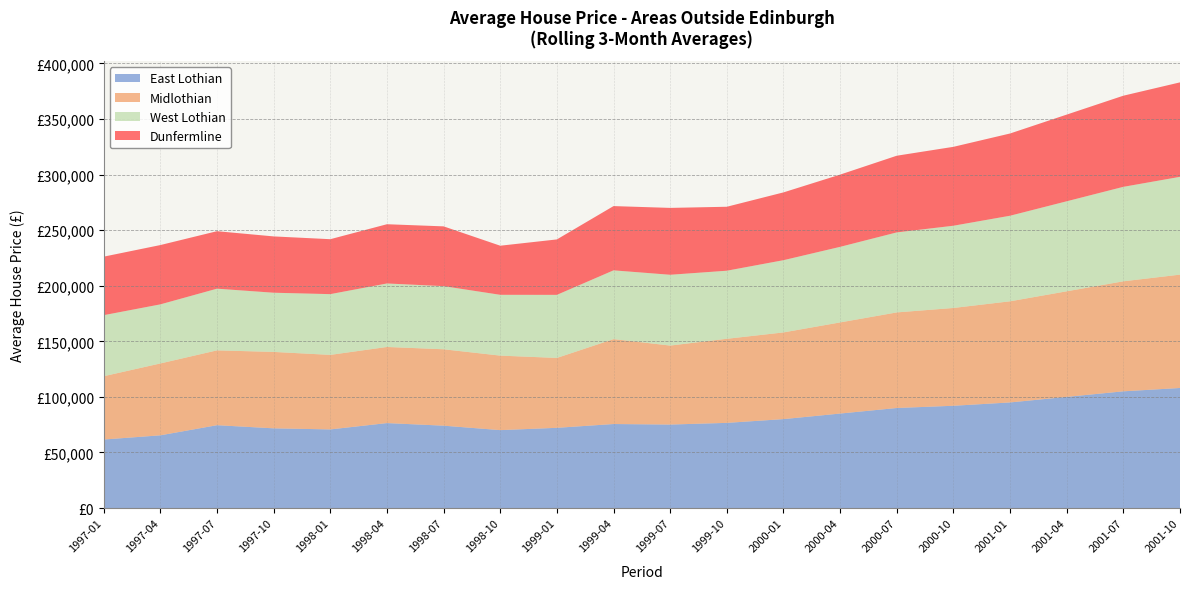

Reading left to right, extract all data points from this chart.

East Lothian: 61631.2	65404.4	74517.6	71697.2	70721.6	76418.6	74084.8	70084.9	72157.0	75574.1	75098.7	76610.9	80000.0	85000.0	90000.0	92000.0	95000.0	100000.0	105000.0	108000.0
Midlothian: 56965.4	64677.0	67343.8	68761.5	67071.0	68493.2	68753.2	67042.8	62884.3	76411.6	71077.3	75659.3	78000.0	82000.0	86000.0	88000.0	91000.0	95000.0	99000.0	102000.0
West Lothian: 54924.8	53160.6	55500.4	53258.8	54657.0	57137.0	56807.4	54710.2	56755.0	61871.7	63703.4	61253.6	65000.0	68000.0	72000.0	74000.0	77000.0	81000.0	85000.0	88000.0
Dunfermline: 52655.3	53369.4	51721.8	50674.4	49438.2	53307.7	53788.0	44185.7	49886.4	57817.2	60169.5	57554.5	61000.0	65000.0	69000.0	71000.0	74000.0	78000.0	82000.0	85000.0